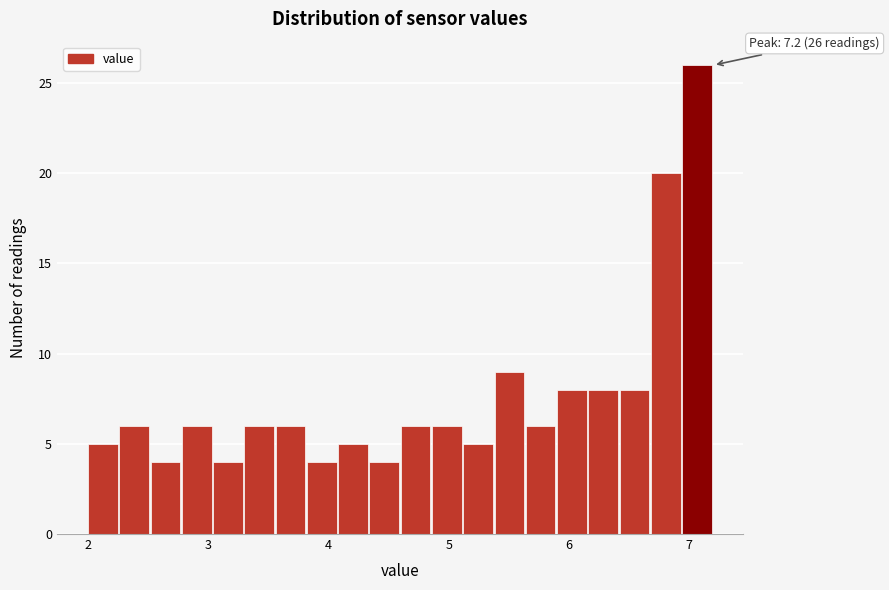

Read against the x-axis, roughly where is the centre of the tallest bar?

7.1